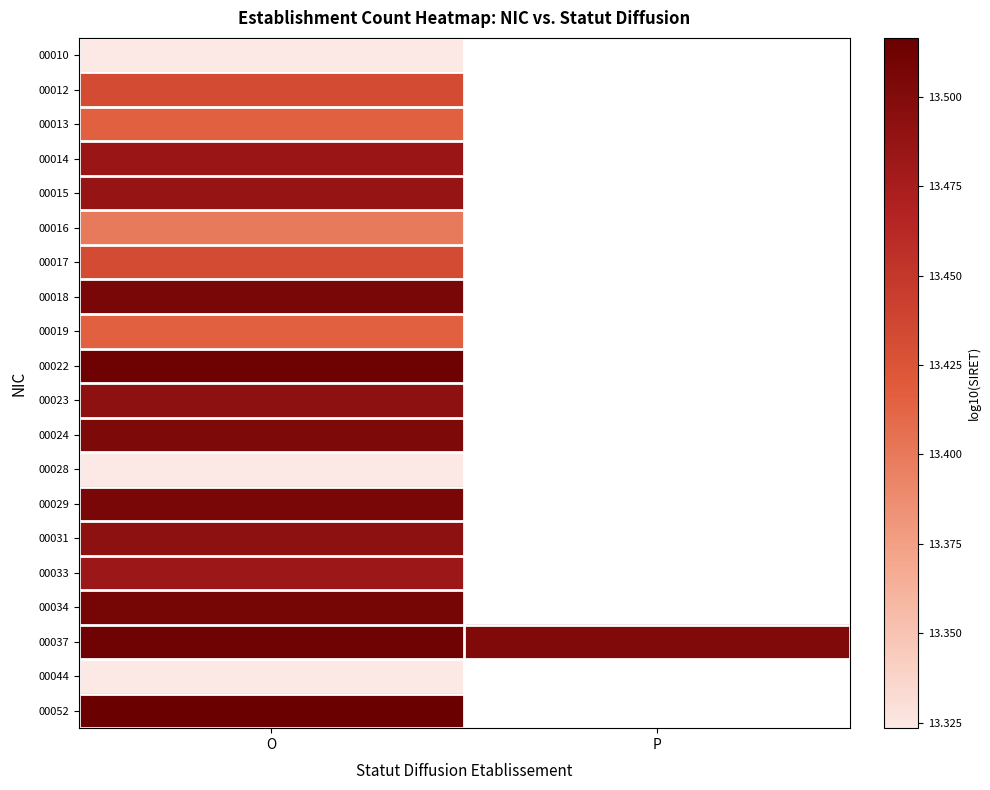

Rank the series by their maximum value, from highest to lowest.

00052, 00022, 00037, 00034, 00018, 00029, 00024, 00031, 00023, 00015, 00014, 00033, 00017, 00012, 00019, 00013, 00016, 00044, 00028, 00010